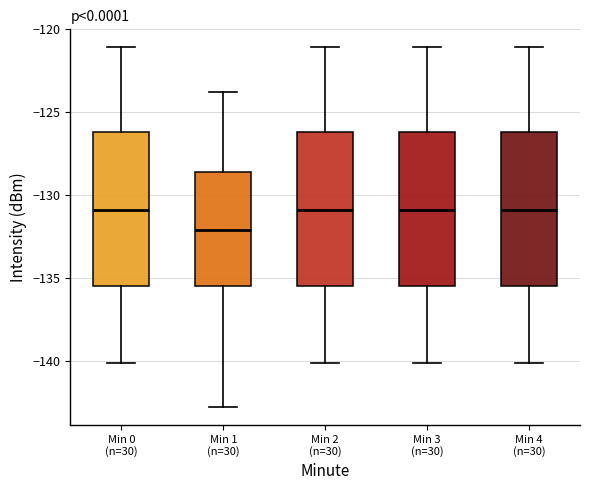

Where is the lower edge of the box for Min 2 (n=30) on the y-axis? The values are not printed on the chart, so give them approximately, as read against the axis.

-135.5